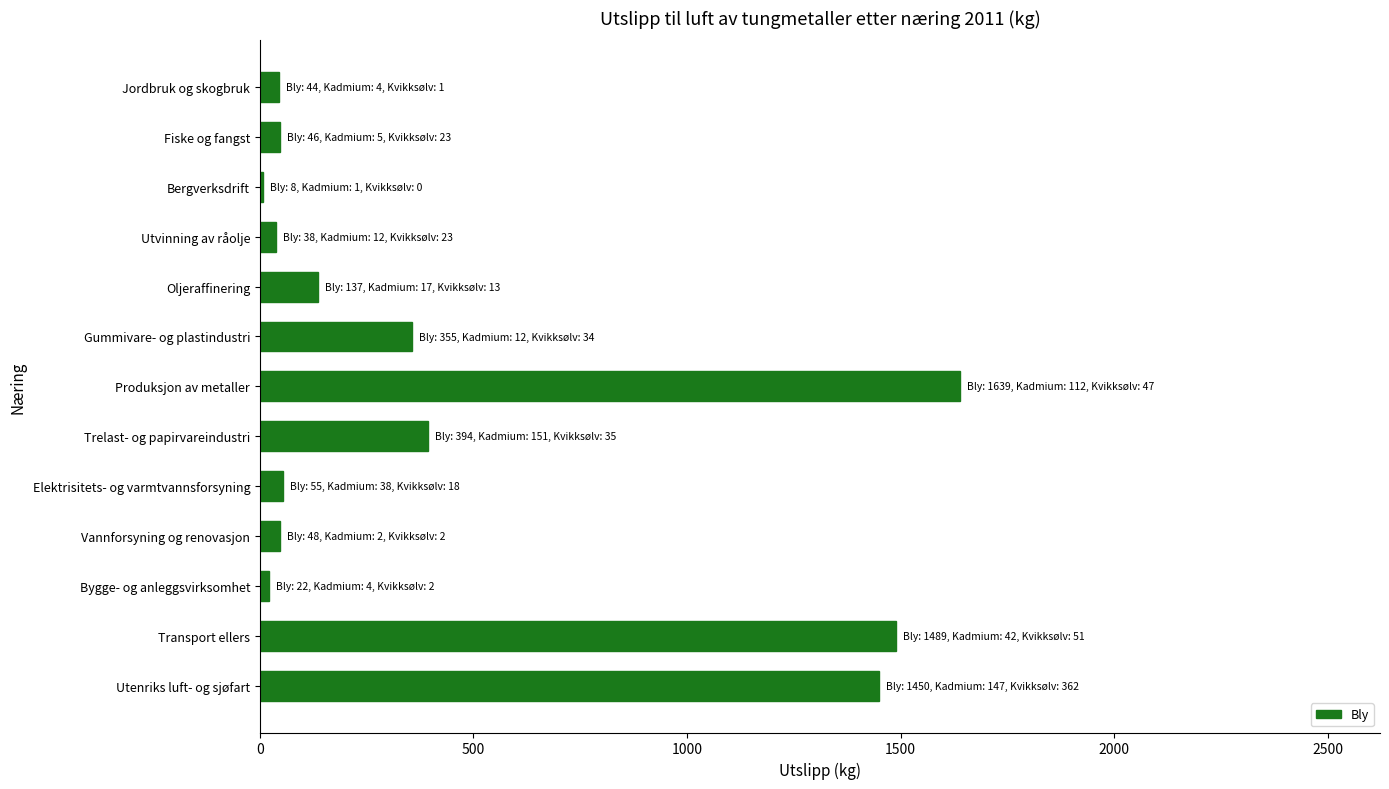

What is the smallest value displayed?

8